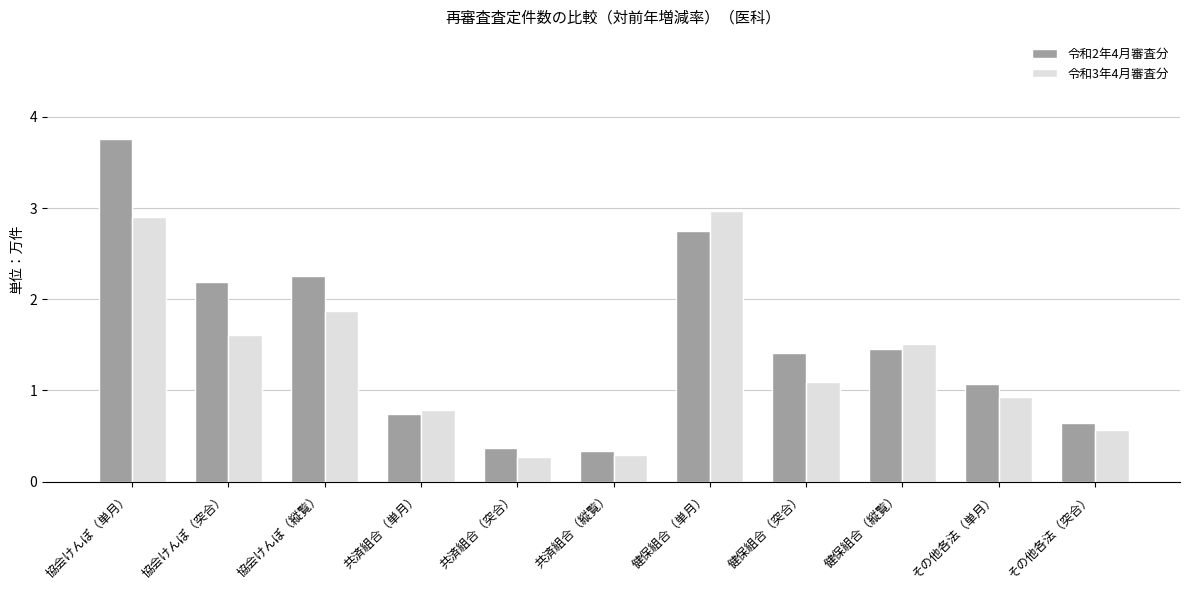

Is the value of 令和2年4月審査分 at その他各法（突合） greater than the value of 令和3年4月審査分 at 協会けんぽ（単月）?

No